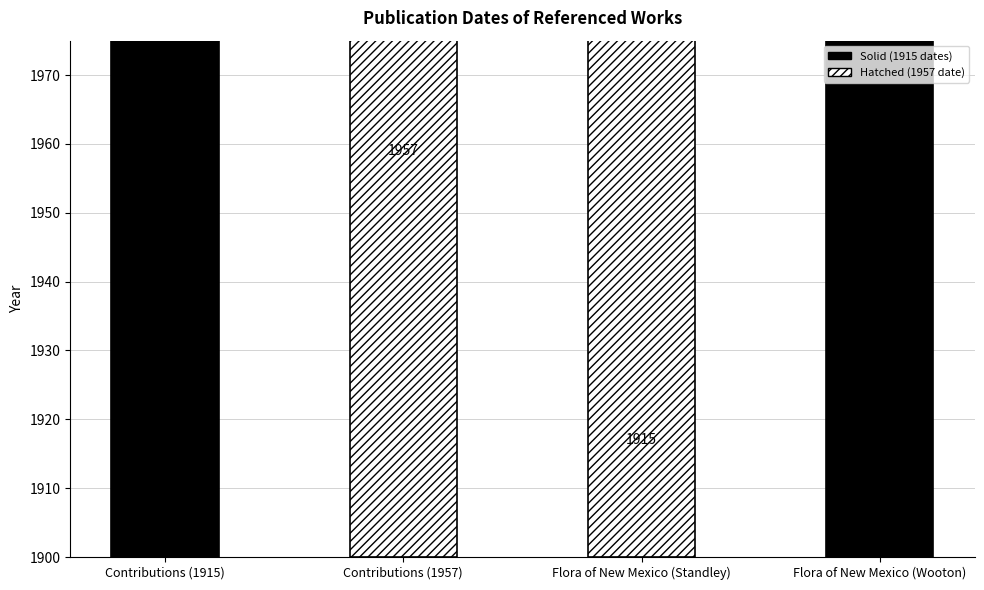

What is the label of the 3rd bar from the left?

Flora of New Mexico (Standley)